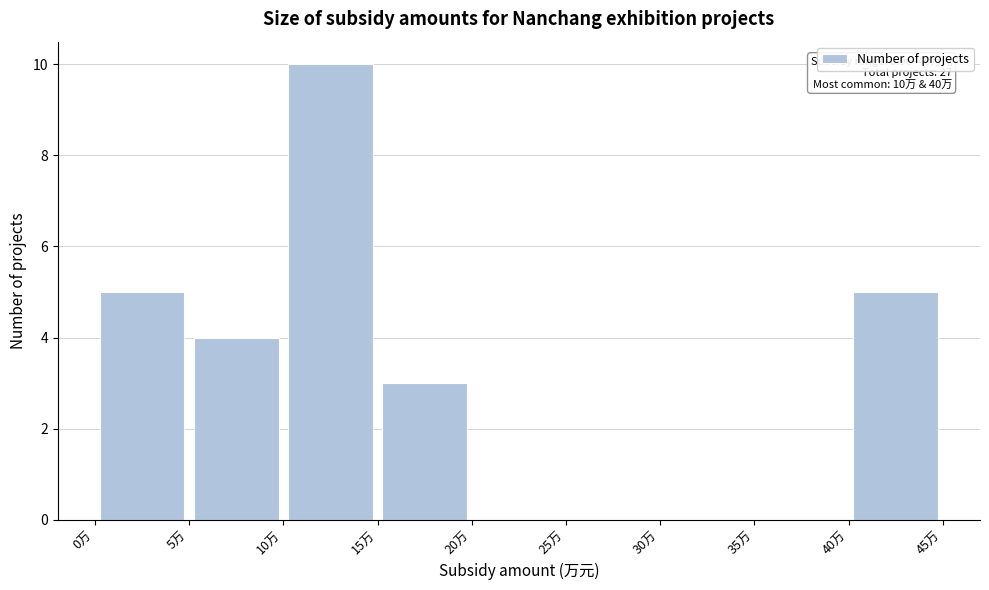

Over which range of the x-axis is the bar tallest?

10 to 15